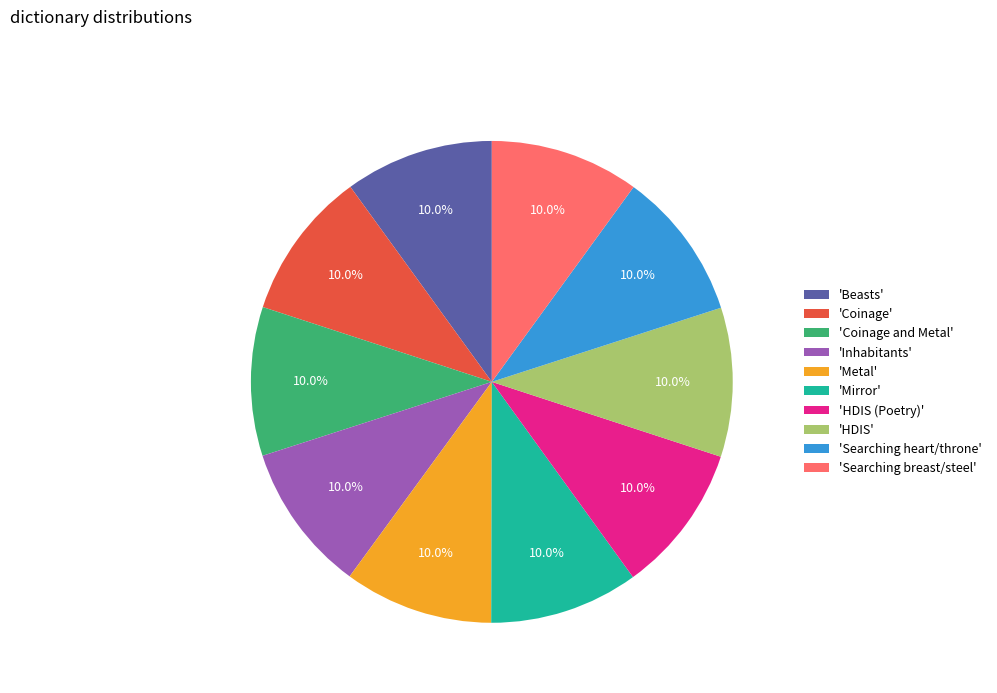

How much of the chart is everything except 'Searching heart/throne'?

90.0%